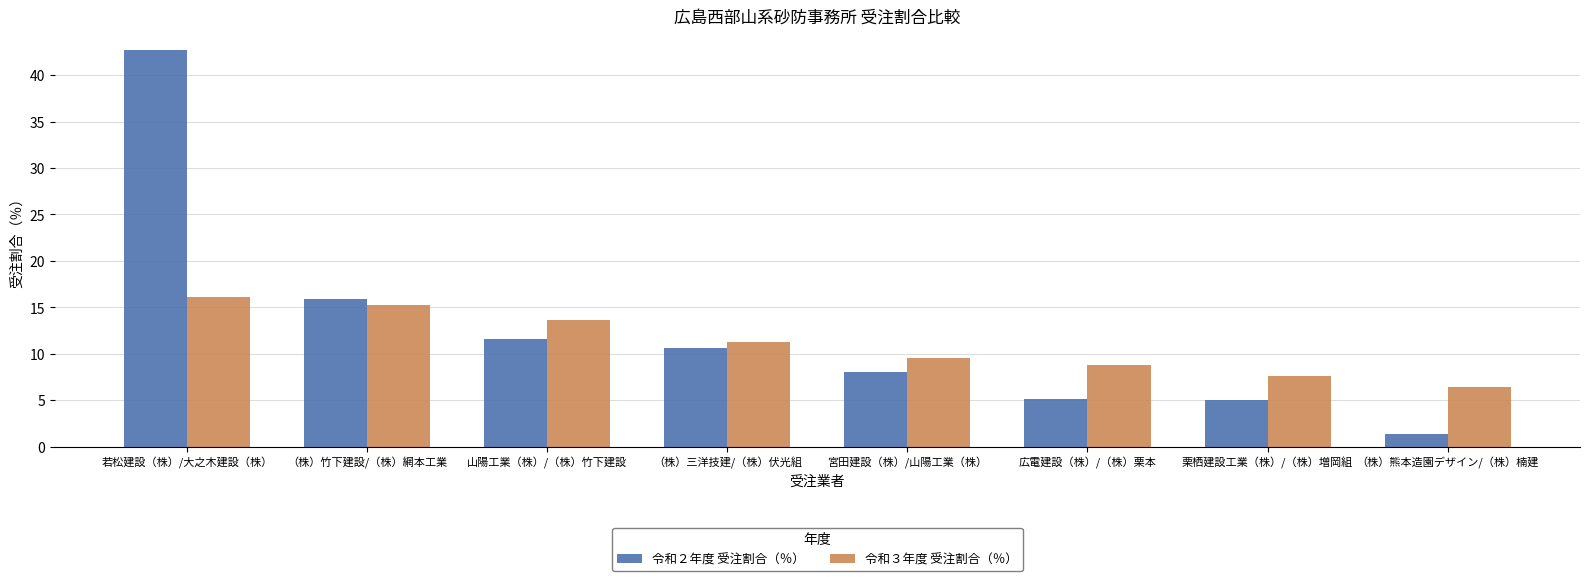

True or false: 令和２年度 受注割合（％） has a value of 15.7 at （株）三洋技建/（株）伏光組.

False